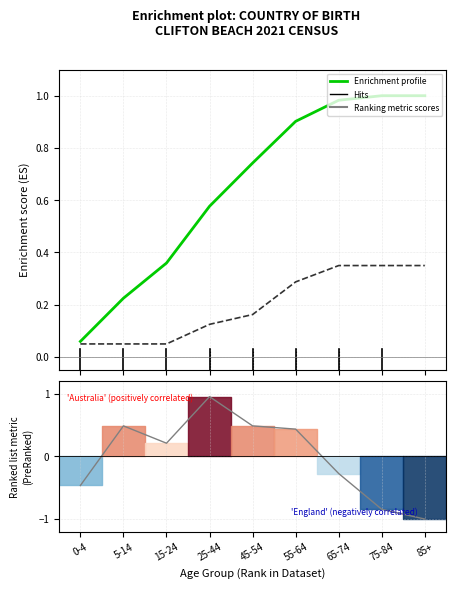

Where do England profile and Ranking metric scores first cross each other?

0-4 and 5-14